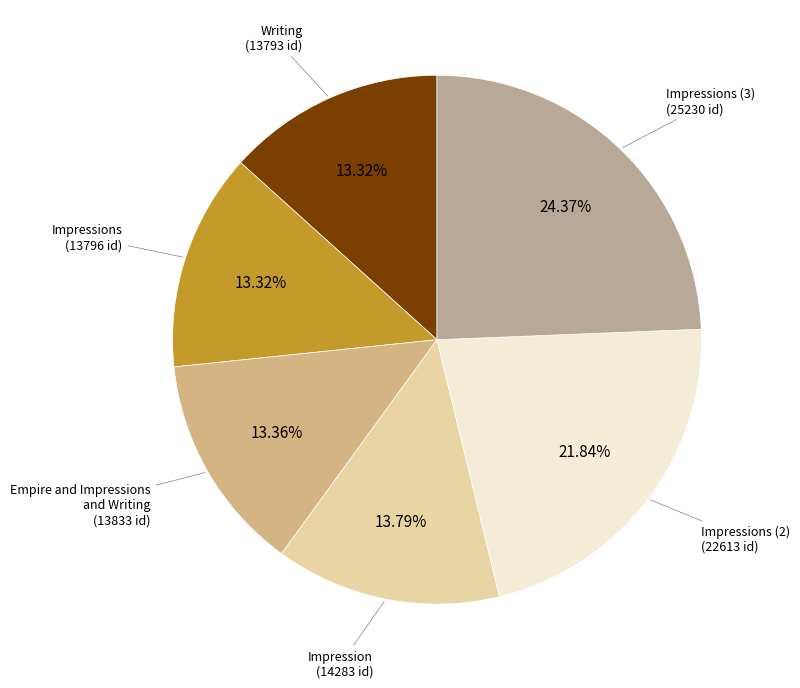

To the nearest percent, what portion does Writing represent?

13%